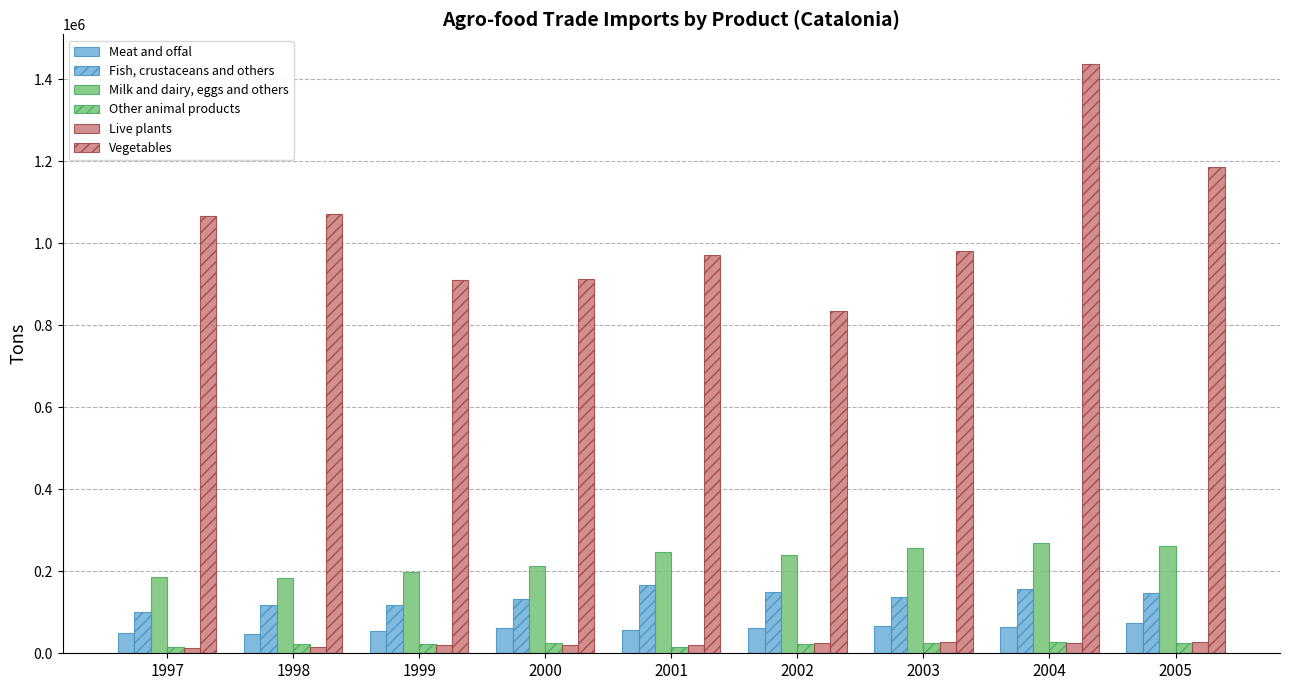

Count the number of data series in this chart.

6